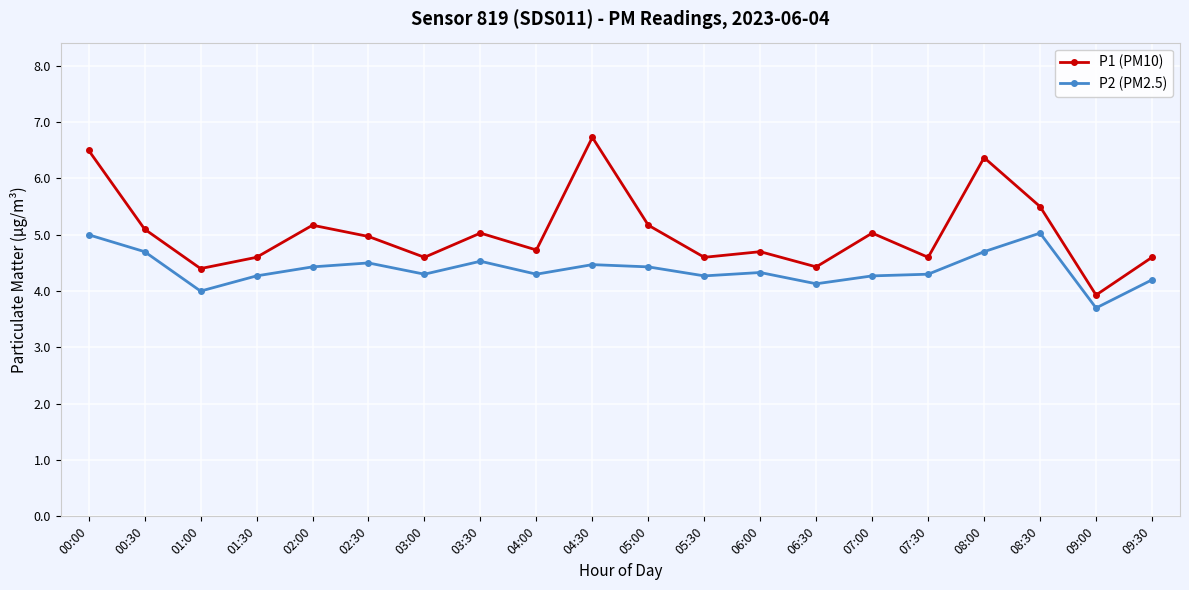

The P2 (PM2.5) series shows 4.1 at 06:30. True or false?

True